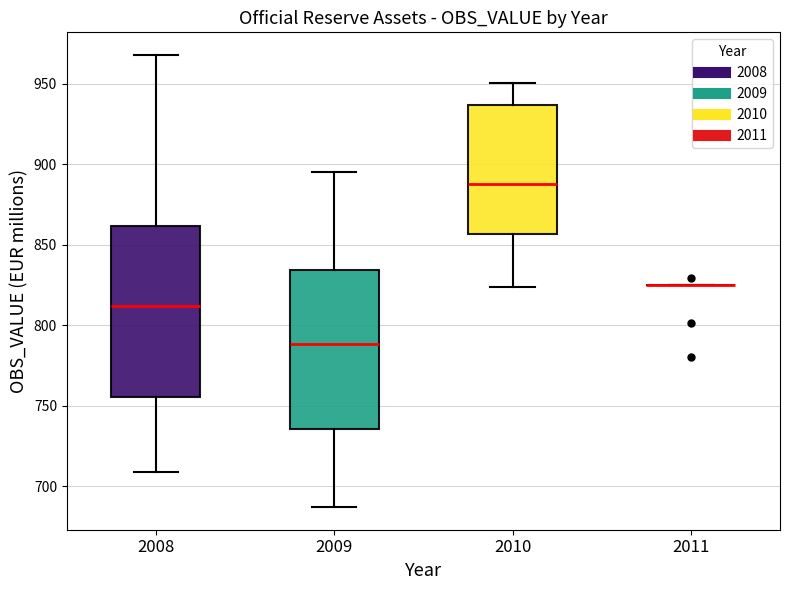

Where does the median line of the box at x = 2008 sit on the y-axis? The values are not printed on the chart, so give them approximately, as read against the axis.

810